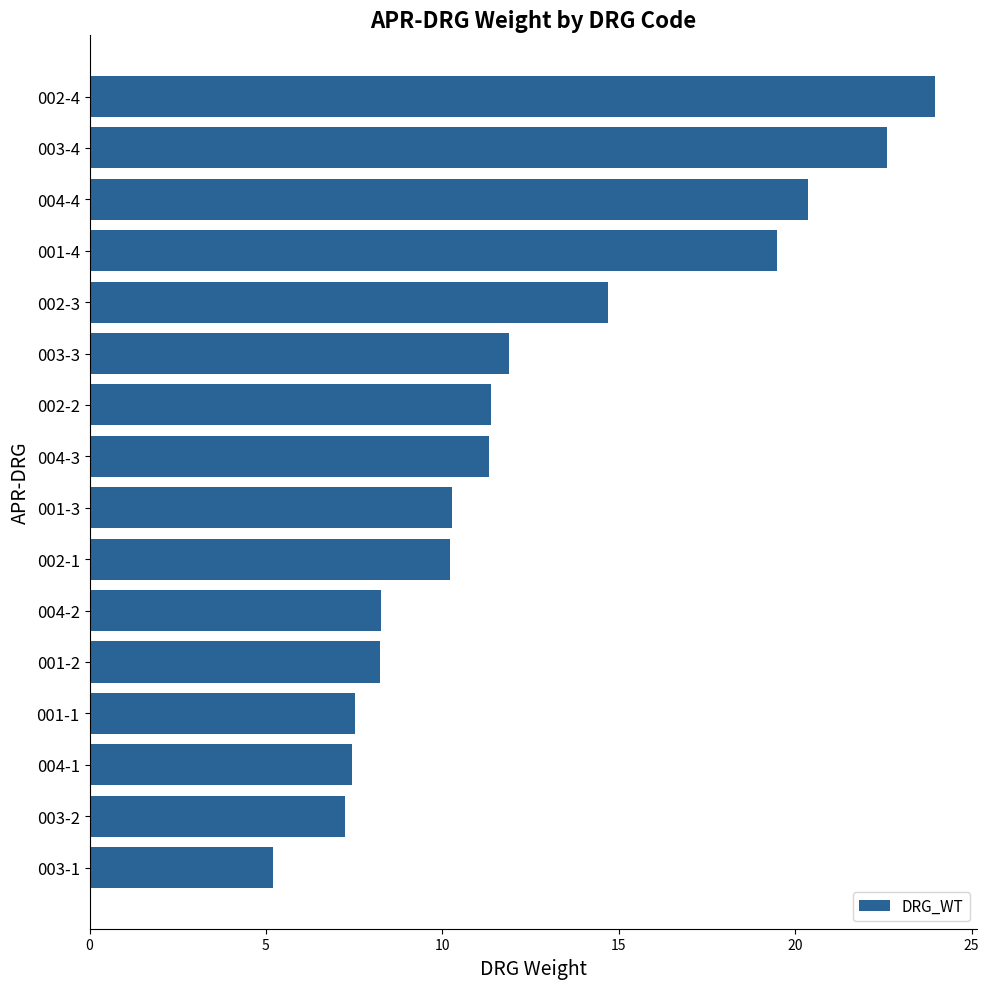

Is it true that the value at 001-2 is 8.2?

True